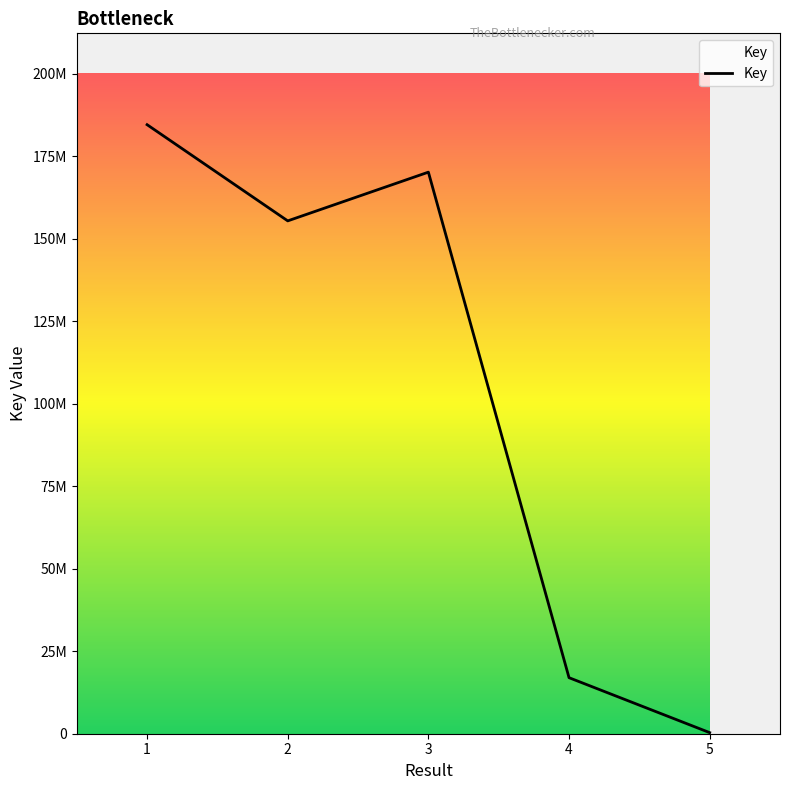

How many points are higher than both their immediate neighbors (excluding endpoints)?

1